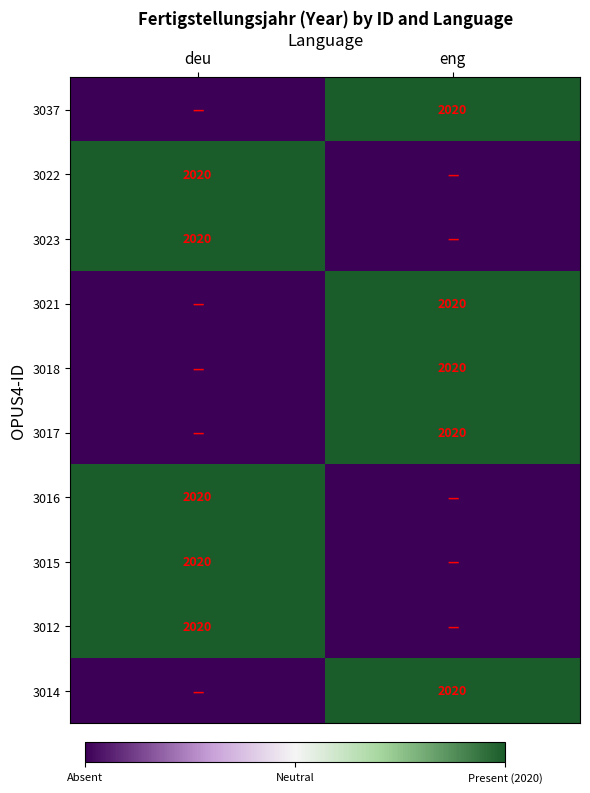

The 3016 series shows 2020 at deu. True or false?

True